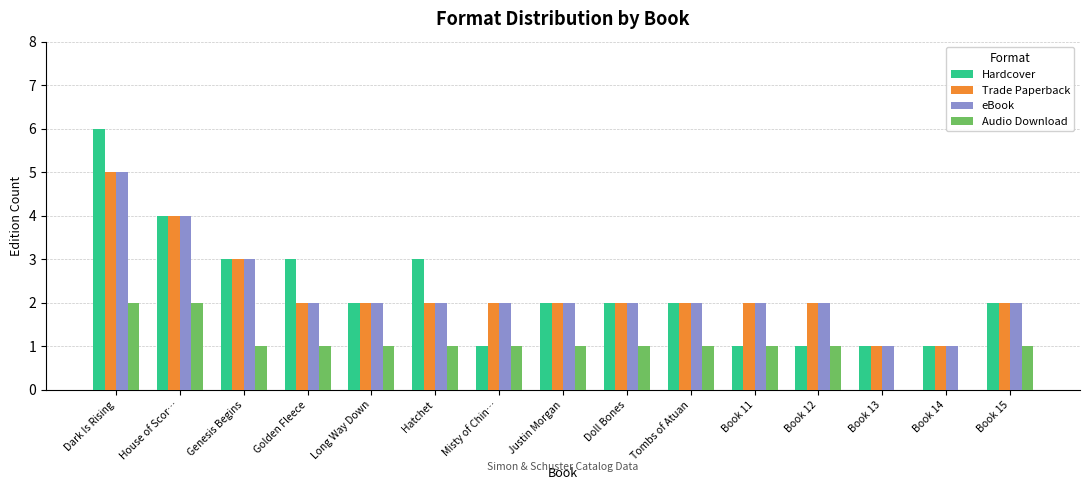

How many Trade Paperback values are between 2 and 3?

11